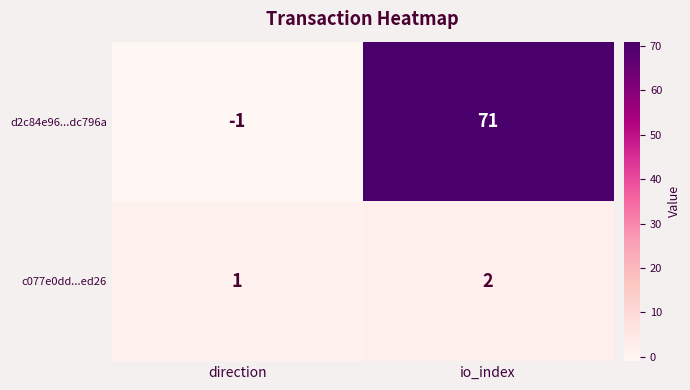

True or false: c077e0dd...ed26 has a value of 2 at io_index.

True